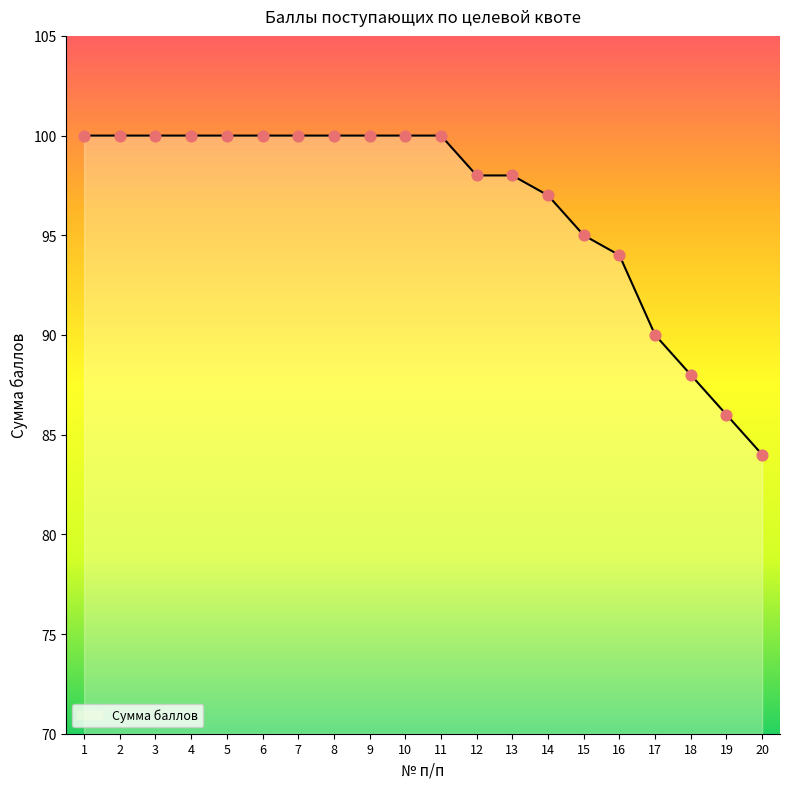

What is the change in value from 2 to 20?

-16